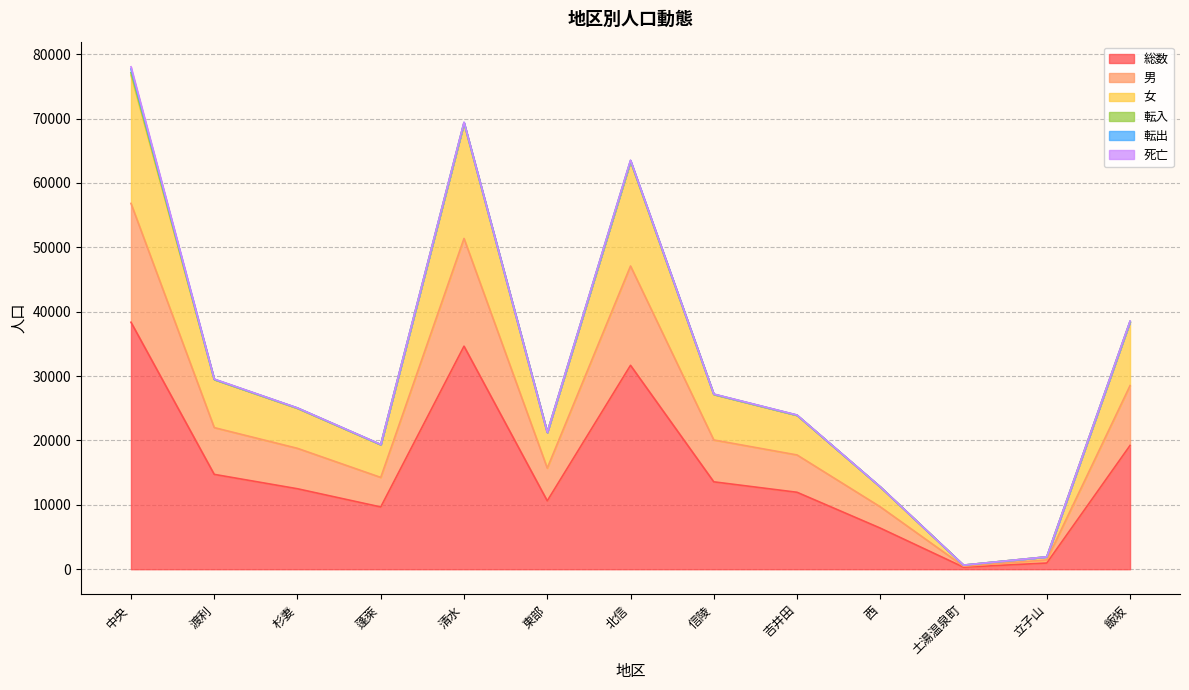

Is it true that 総数 equals 20650 at 杉妻?

False